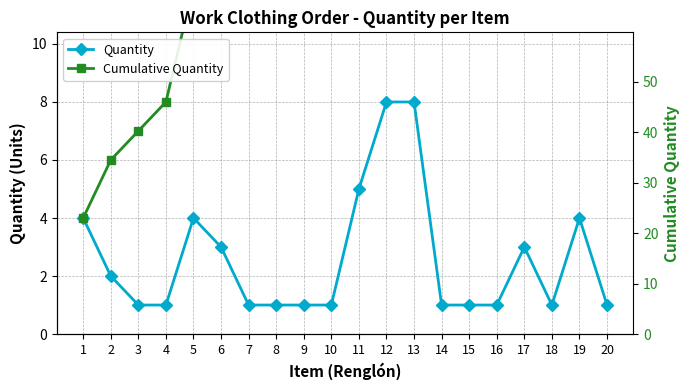

What is the difference between the maximum and minimum values in the Cumulative Quantity series?

48